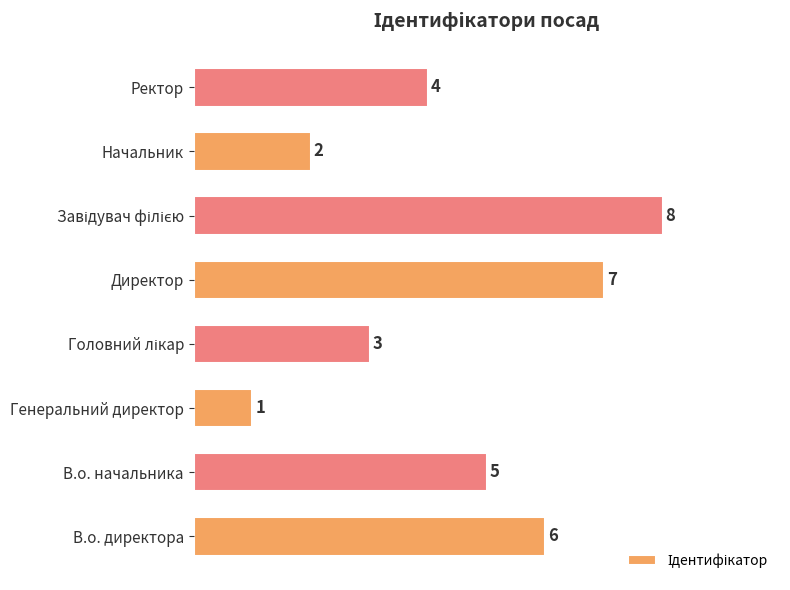

Between Ректор and В.о. начальника, which is larger?

В.о. начальника